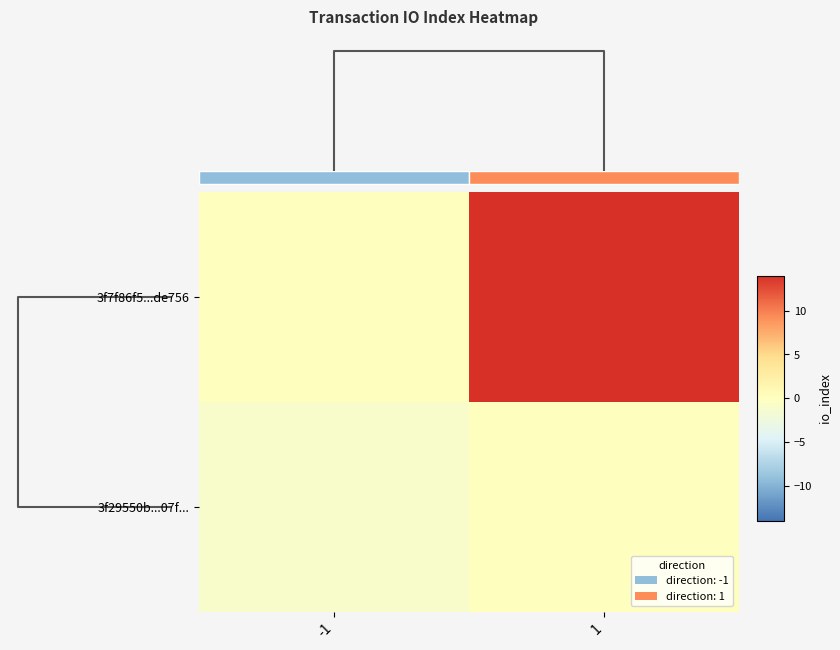

Is it true that 3f7f86f5...de756 equals 7 at 1?

False